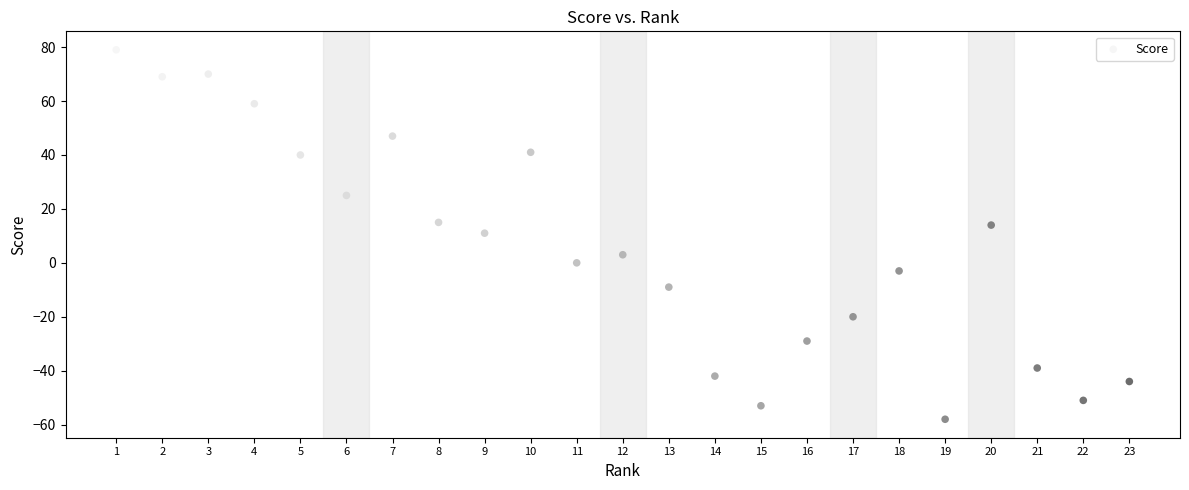

What is the range of X values (max minus min)?

22